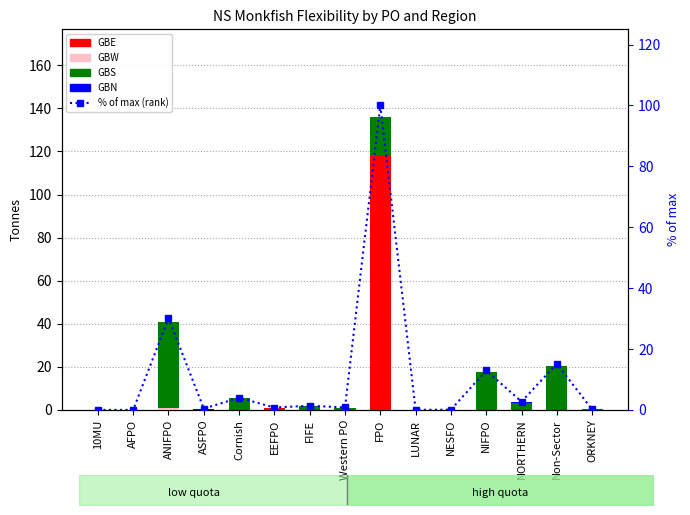

What position from the left is EEFPO?

6